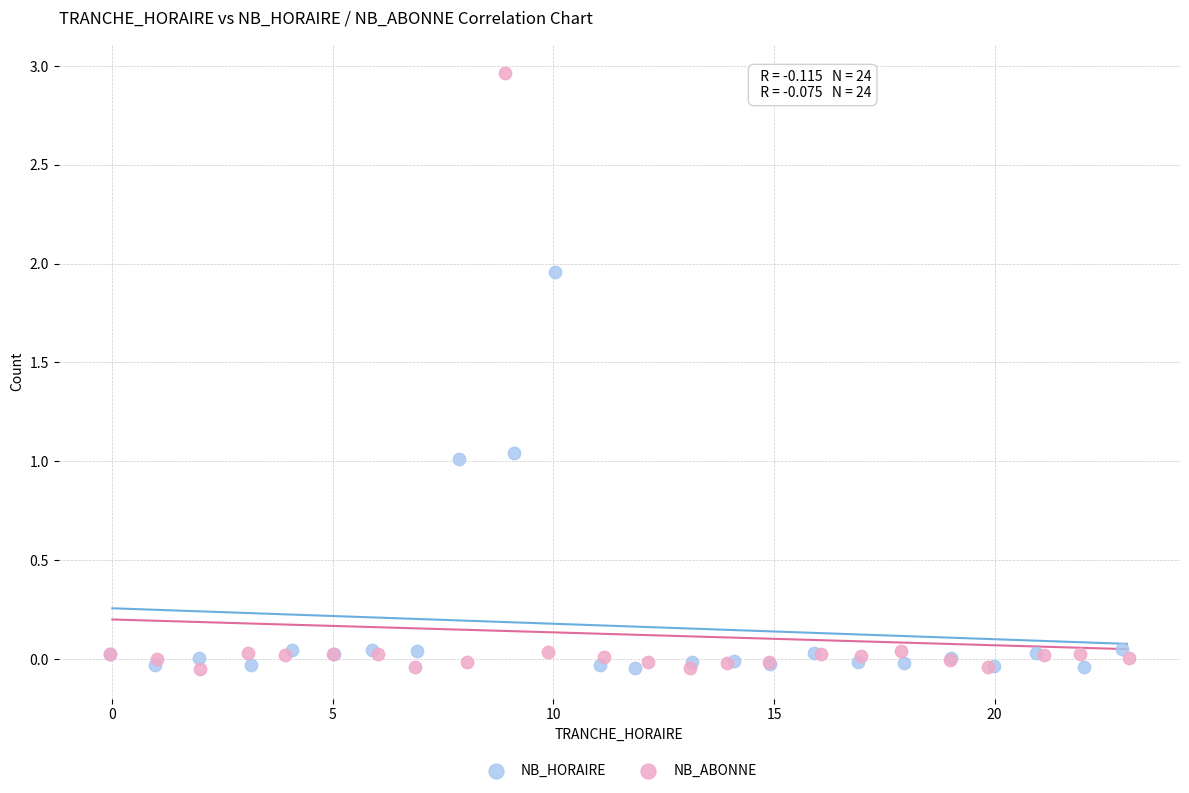

Which series has the widest spread of Y values?

NB_ABONNE